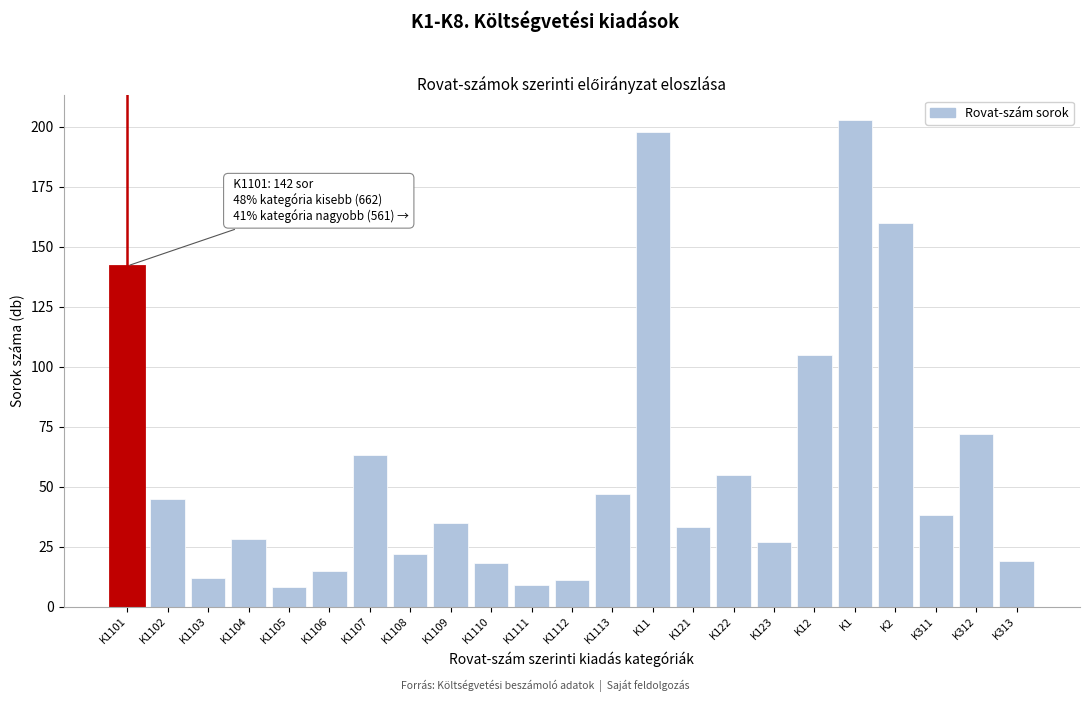

Reading left to right, extract all data points from this chart.

K1101=142	K1102=45	K1103=12	K1104=28	K1105=8	K1106=15	K1107=63	K1108=22	K1109=35	K1110=18	K1111=9	K1112=11	K1113=47	K11=198	K121=33	K122=55	K123=27	K12=105	K1=203	K2=160	K311=38	K312=72	K313=19